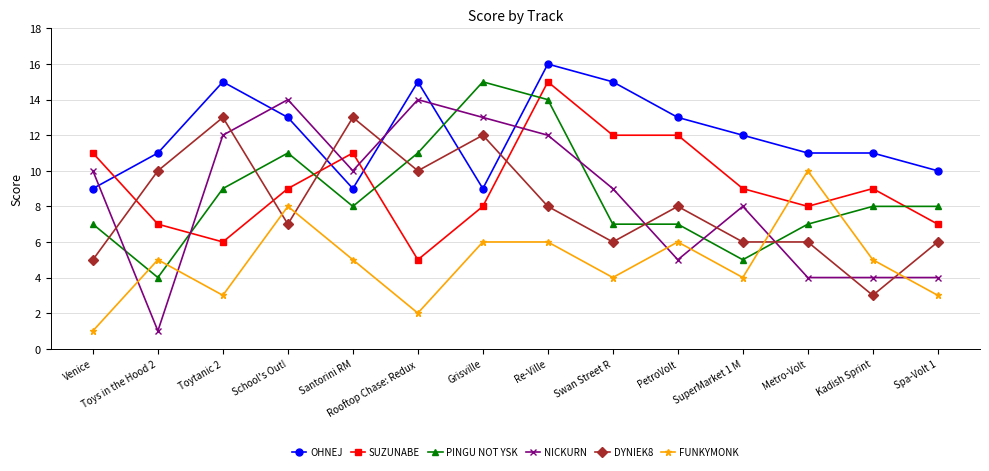

At which label does PINGU NOT YSK first exceed 8?

Toytanic 2